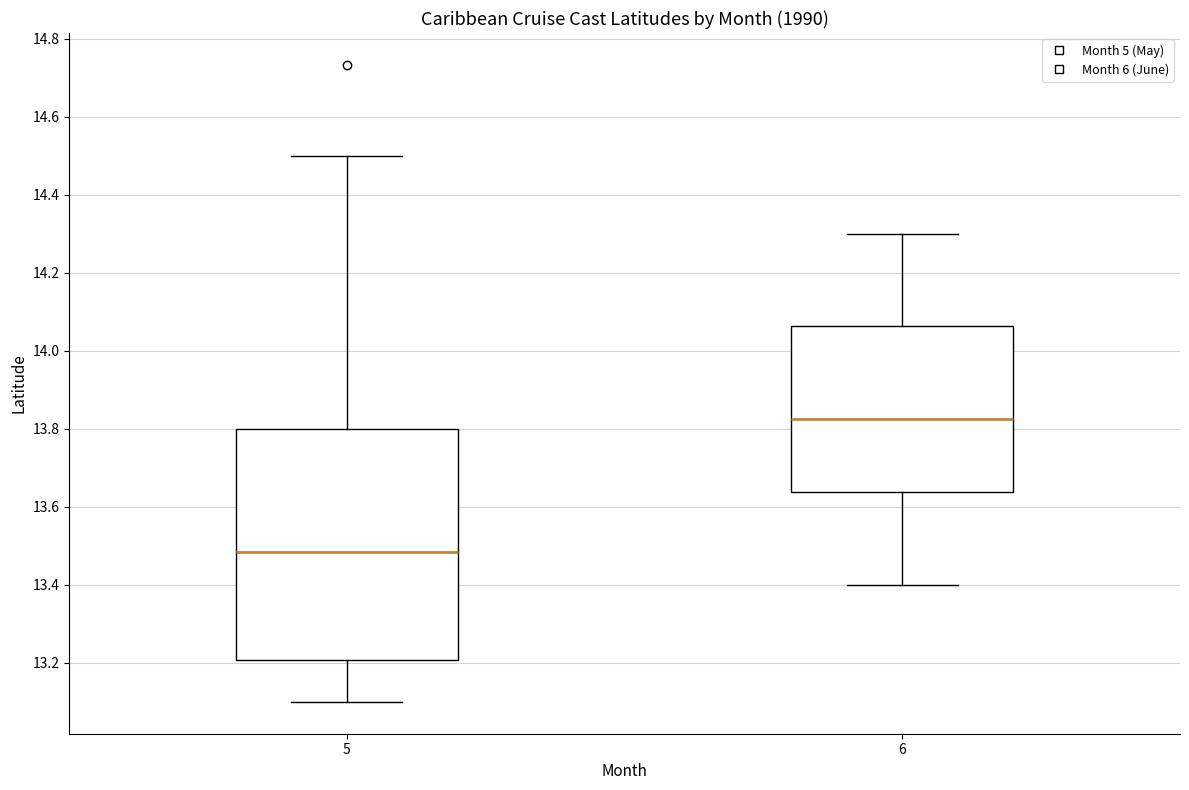

Reading left to right, read every box against the y-axis: the position of its median line, the range the box covers, and the ends of its whiskers. The values are not printed on the chart, so give them approximately, as read against the axis.

5: median 13.48, box 13.20 to 13.80, whiskers 13.10 to 14.50
6: median 13.82, box 13.64 to 14.06, whiskers 13.40 to 14.30